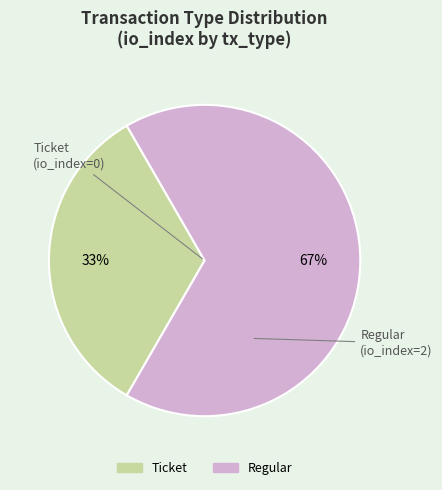

Does Ticket account for over 50% of the chart?

No